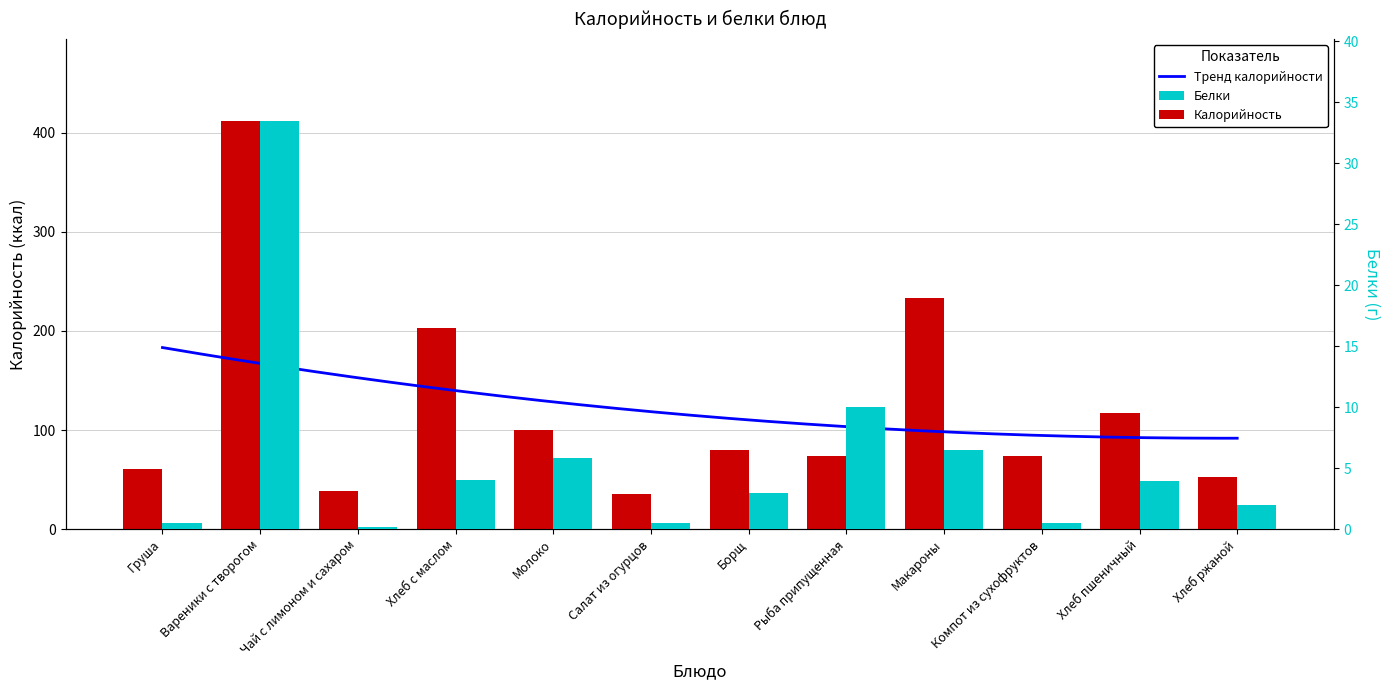

What is the sum of all Белки values?

70.3